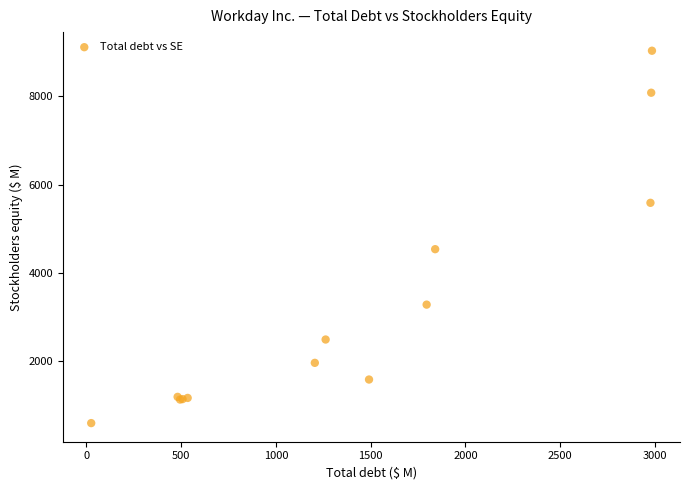

What Y value in the scatter plot is closest to 4813?

4535